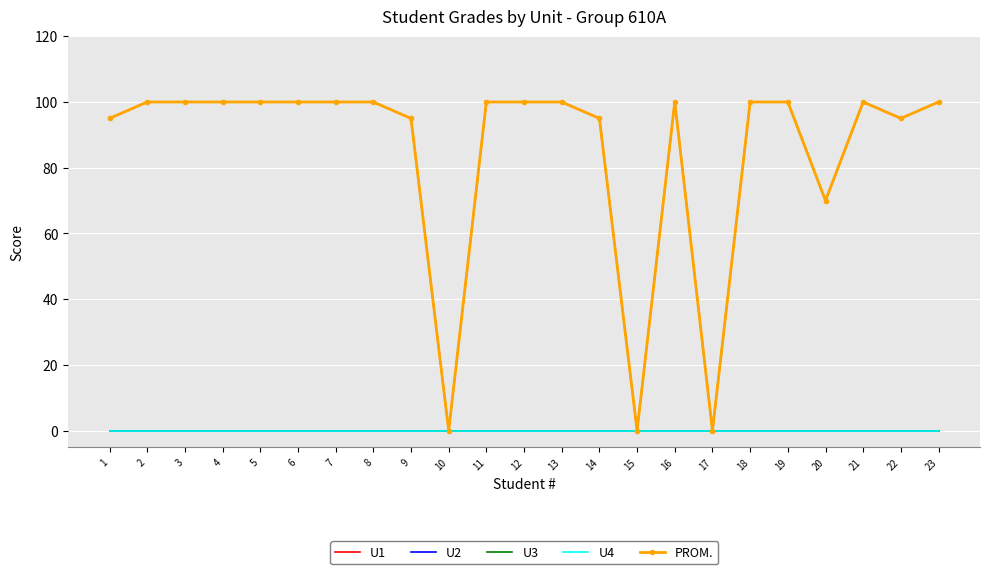

How many series are shown in this chart?

5